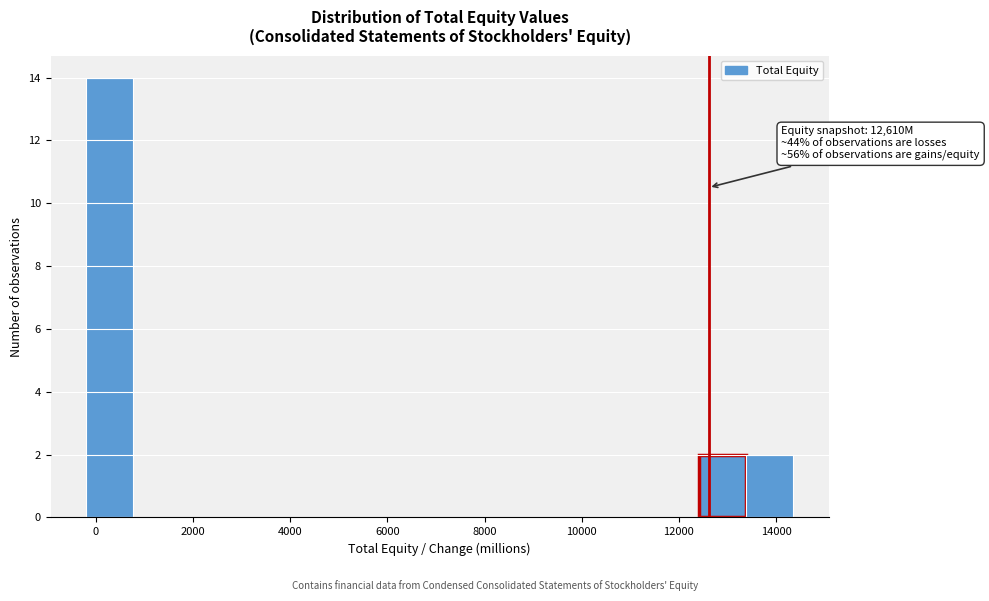

Over which range of the x-axis is the bar tallest?

-200 to 800